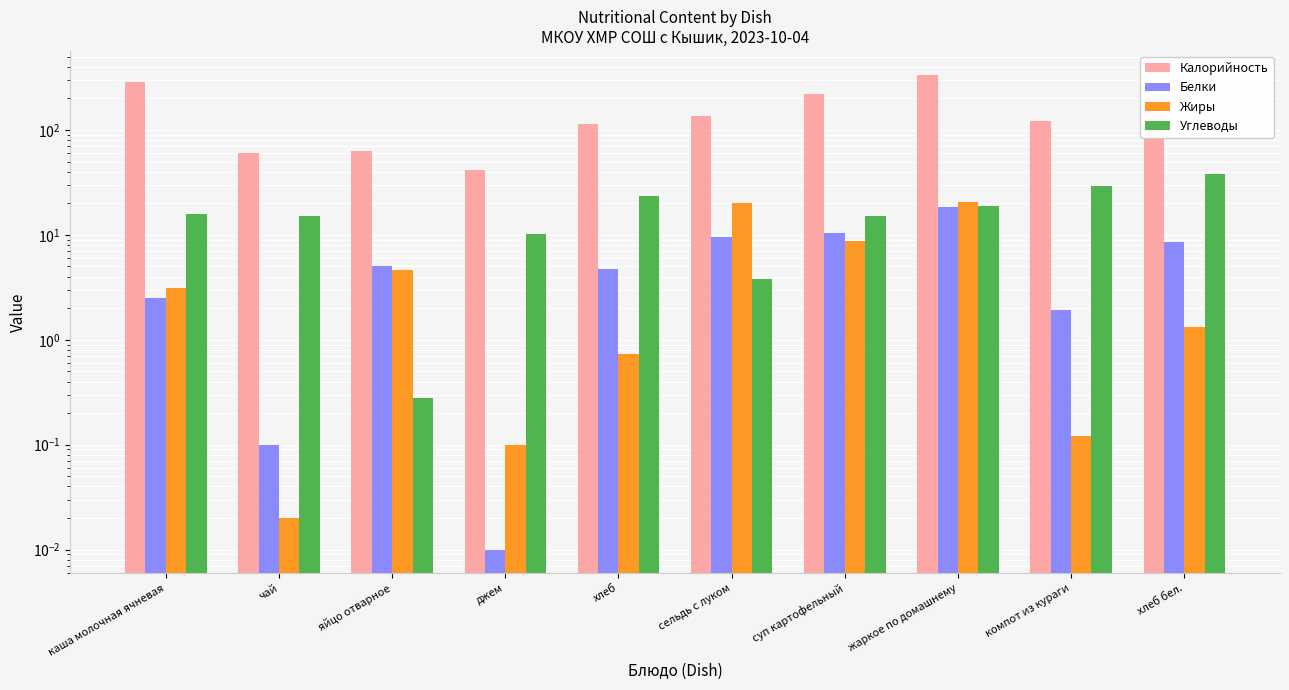

At хлеб, list the series in order from smallest to largest.

Жиры, Белки, Углеводы, Калорийность